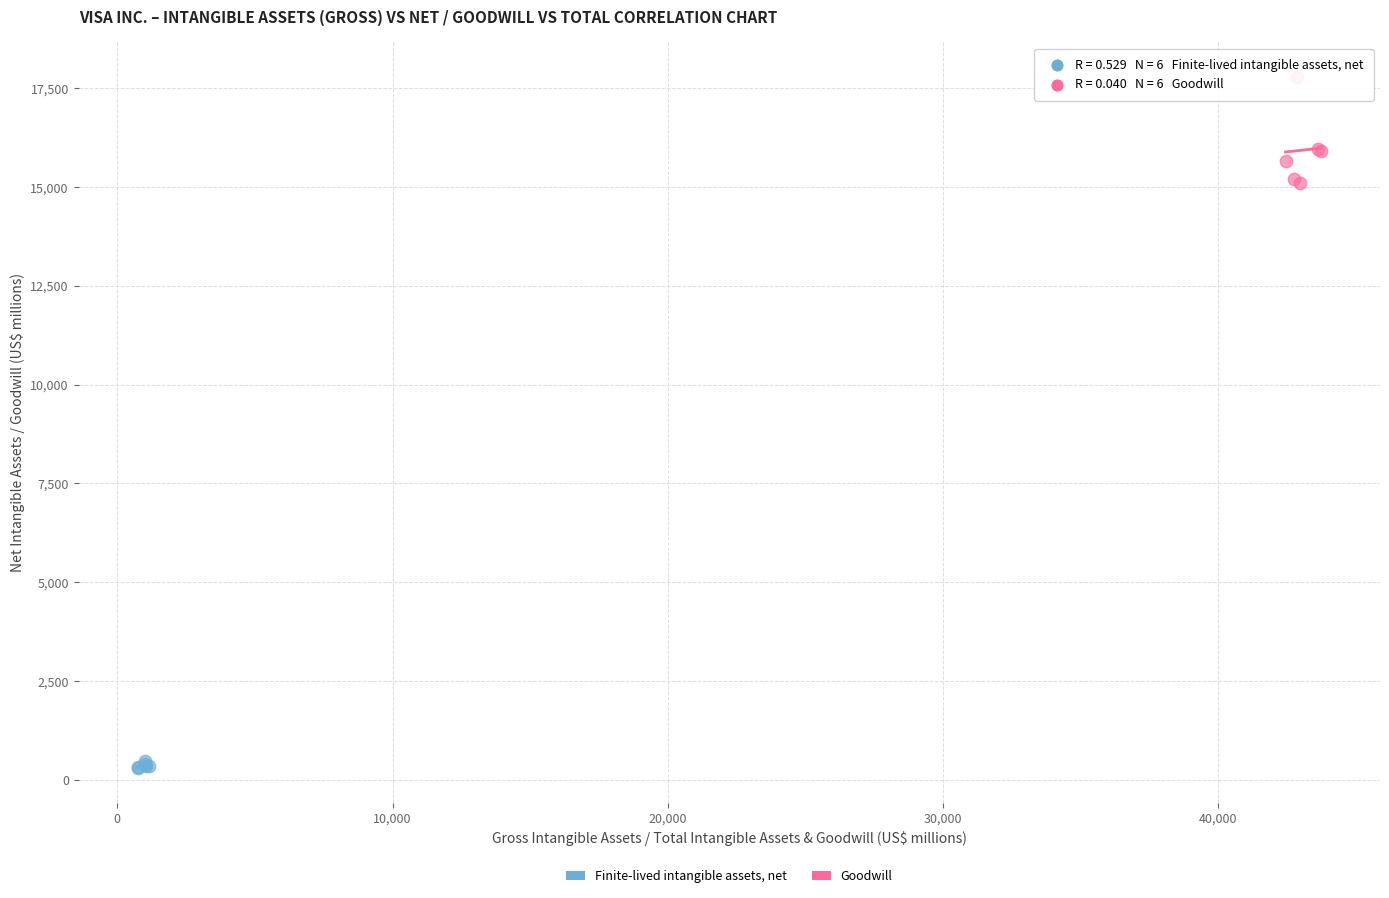

Which series contains the highest Y value?

Goodwill